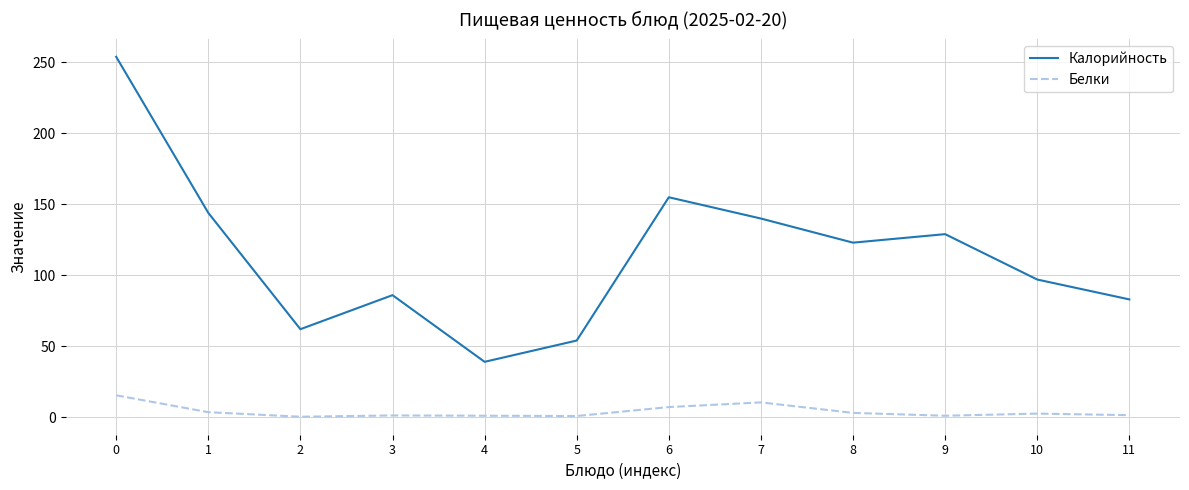

Which series has the widest spread of values?

Калорийность